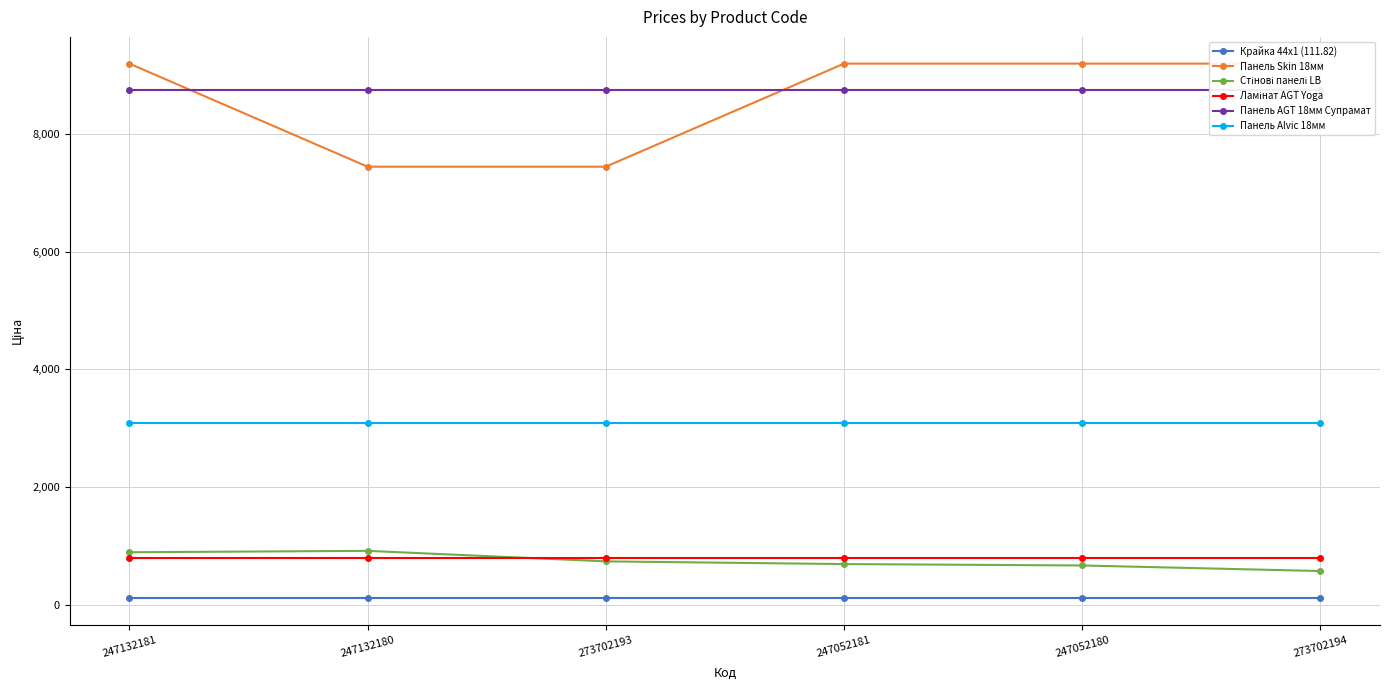

What is the smallest value displayed?

111.8